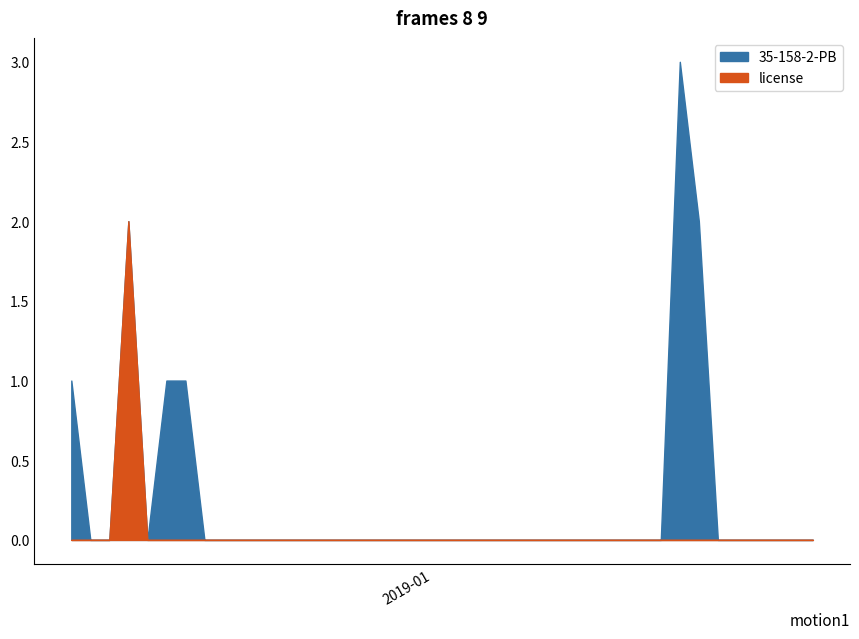

Is it true that license equals 0 at 2019-01-20?

True